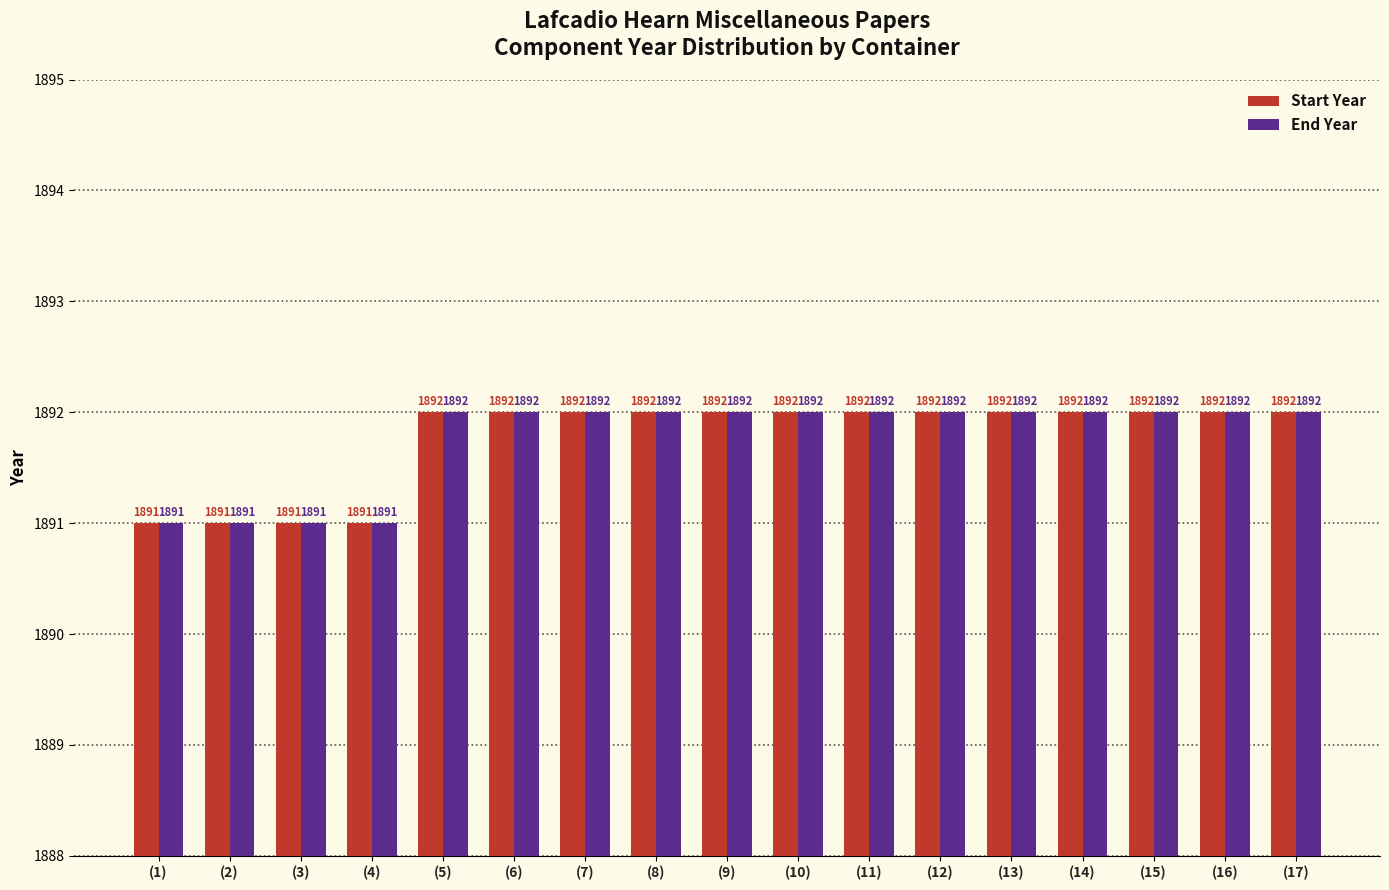

What position from the left is (2)?

2